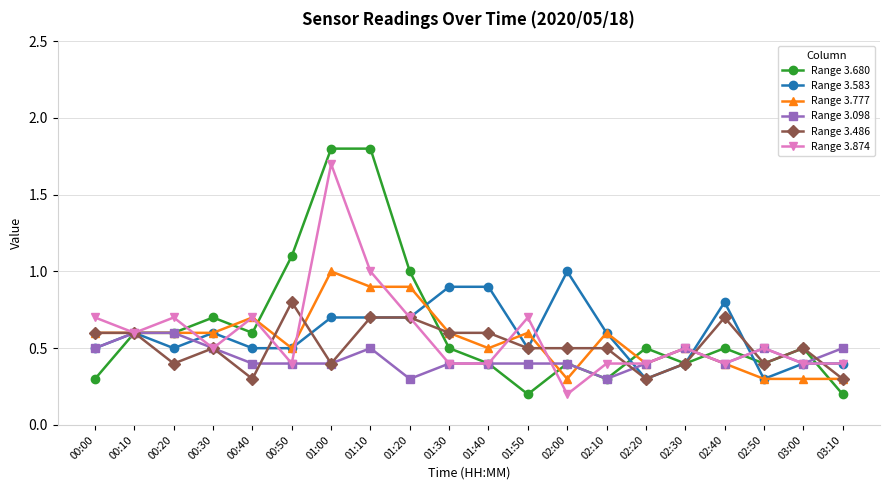

True or false: Range 3.486 has more than 1 interior local peaks.

True